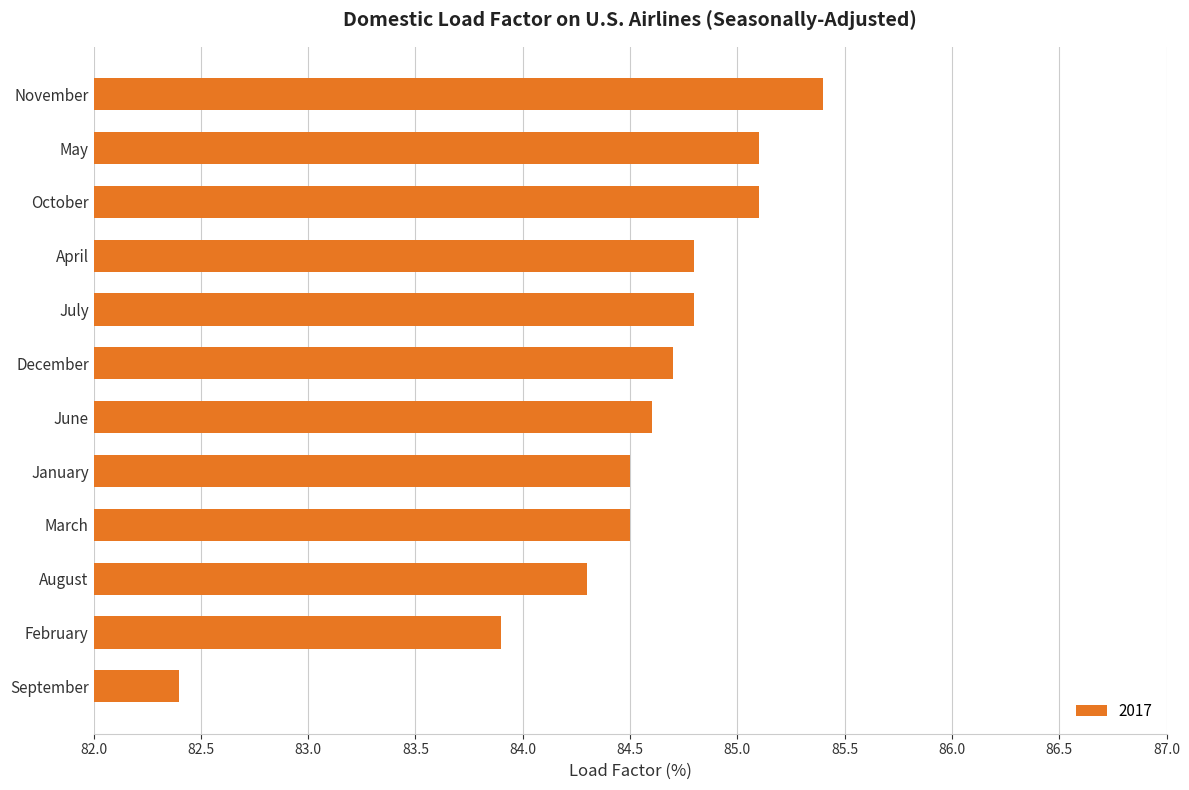

What is the approximate value at July?

84.8